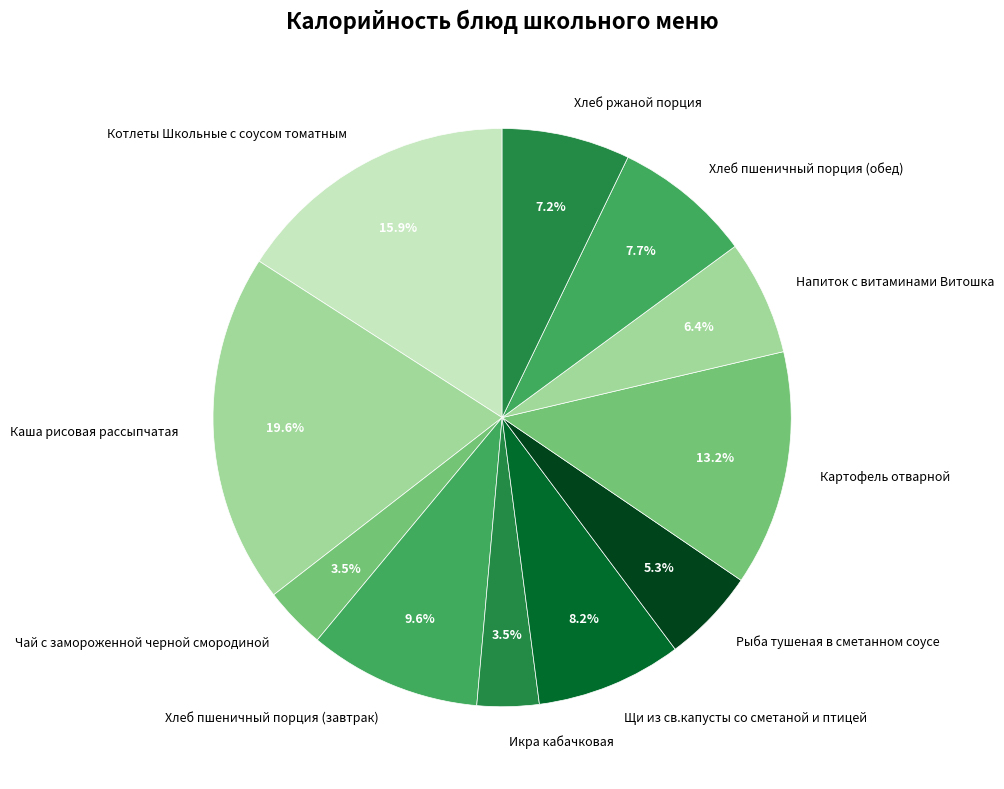

Between Каша рисовая рассыпчатая and Щи из св.капусты со сметаной и птицей, which is larger?

Каша рисовая рассыпчатая